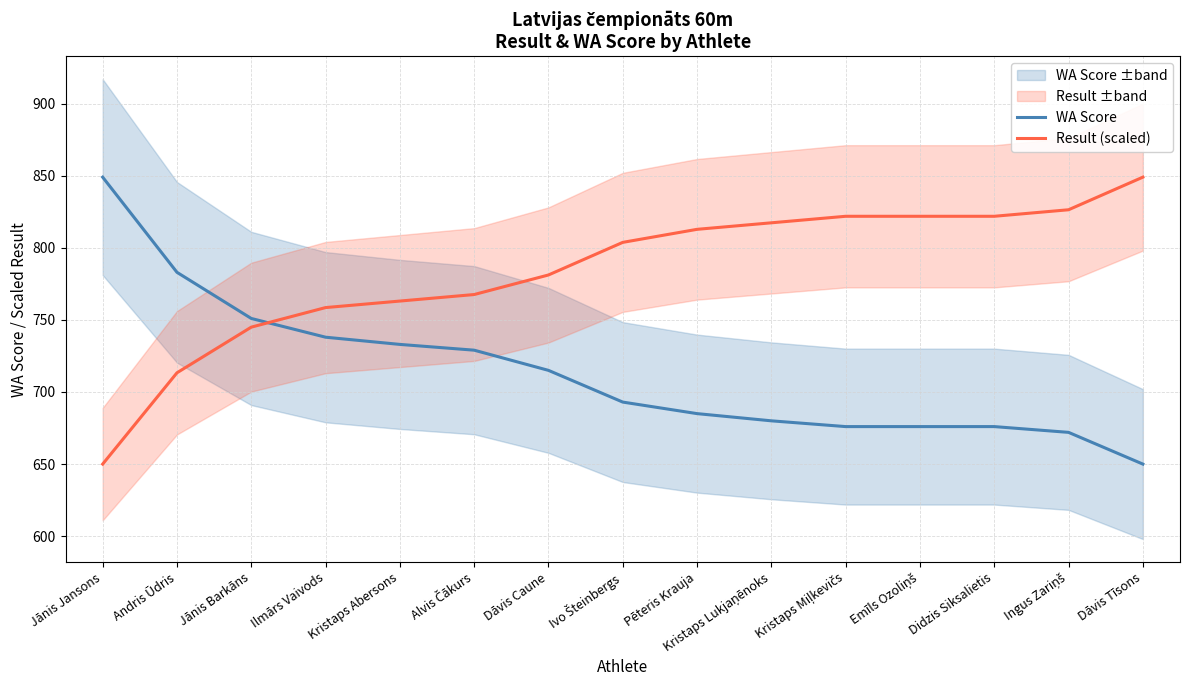

What is the minimum value for Result (scaled)?

650.0